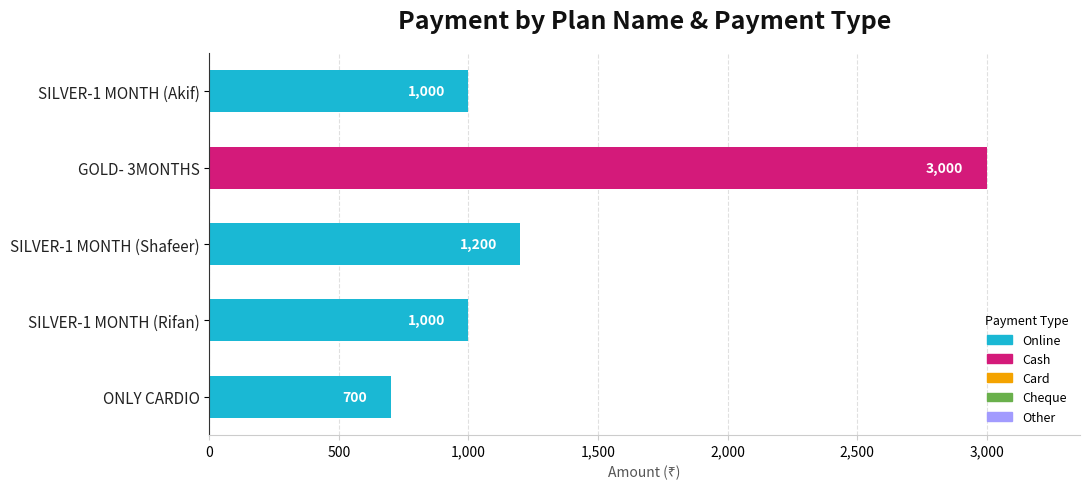

Reading bottom to top, transcribe all the data shown in this chart.

700	1000	1200	3000	1000